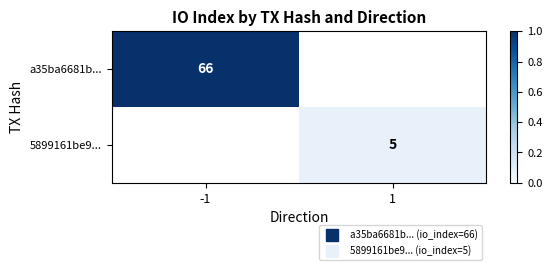

How many series are shown in this chart?

2